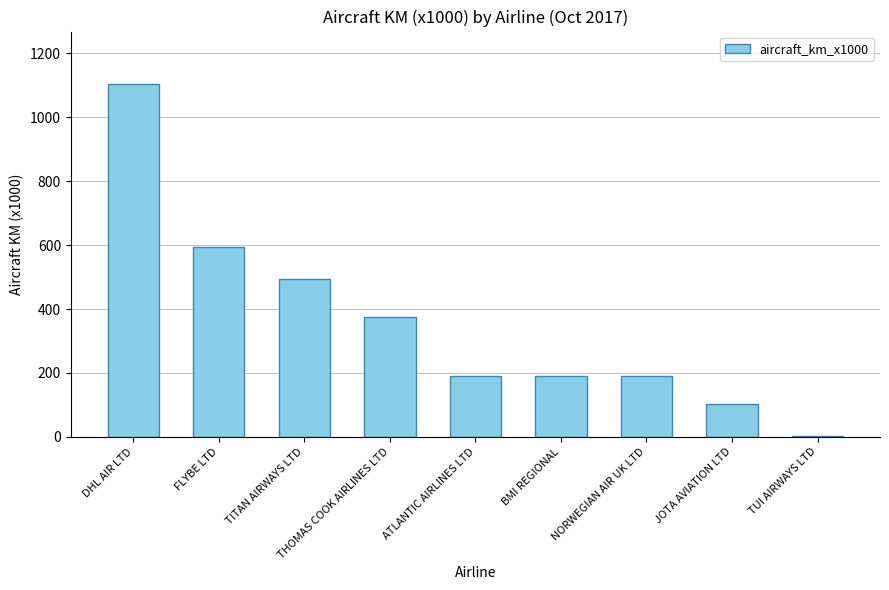

What is the change in value from TITAN AIRWAYS LTD to TUI AIRWAYS LTD?

-490